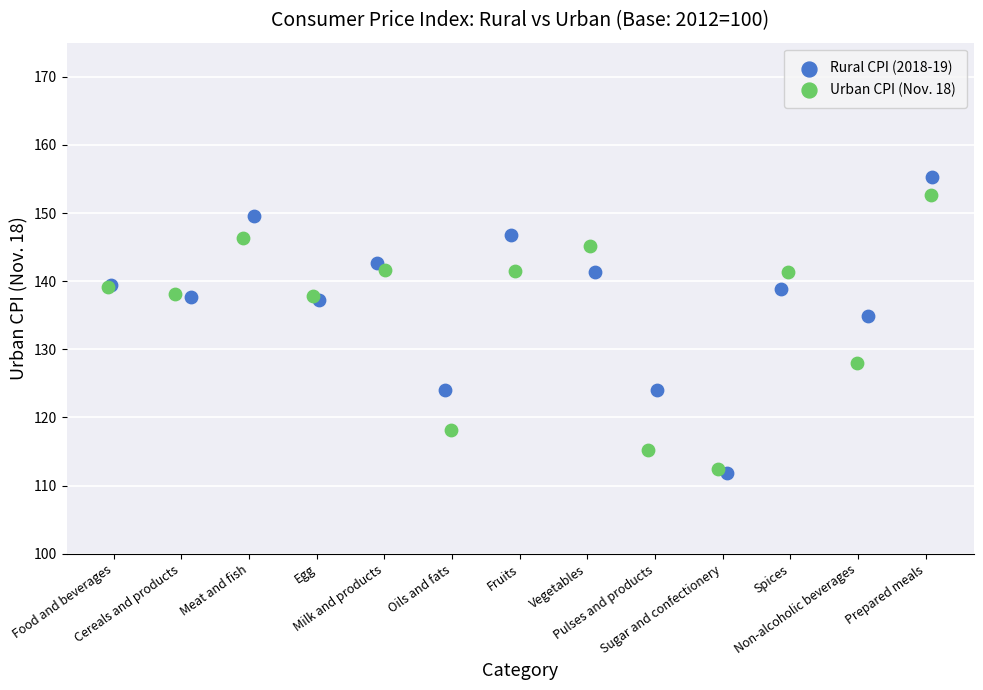

Which series has the largest Y range (max minus min)?

Rural CPI (2018-19)